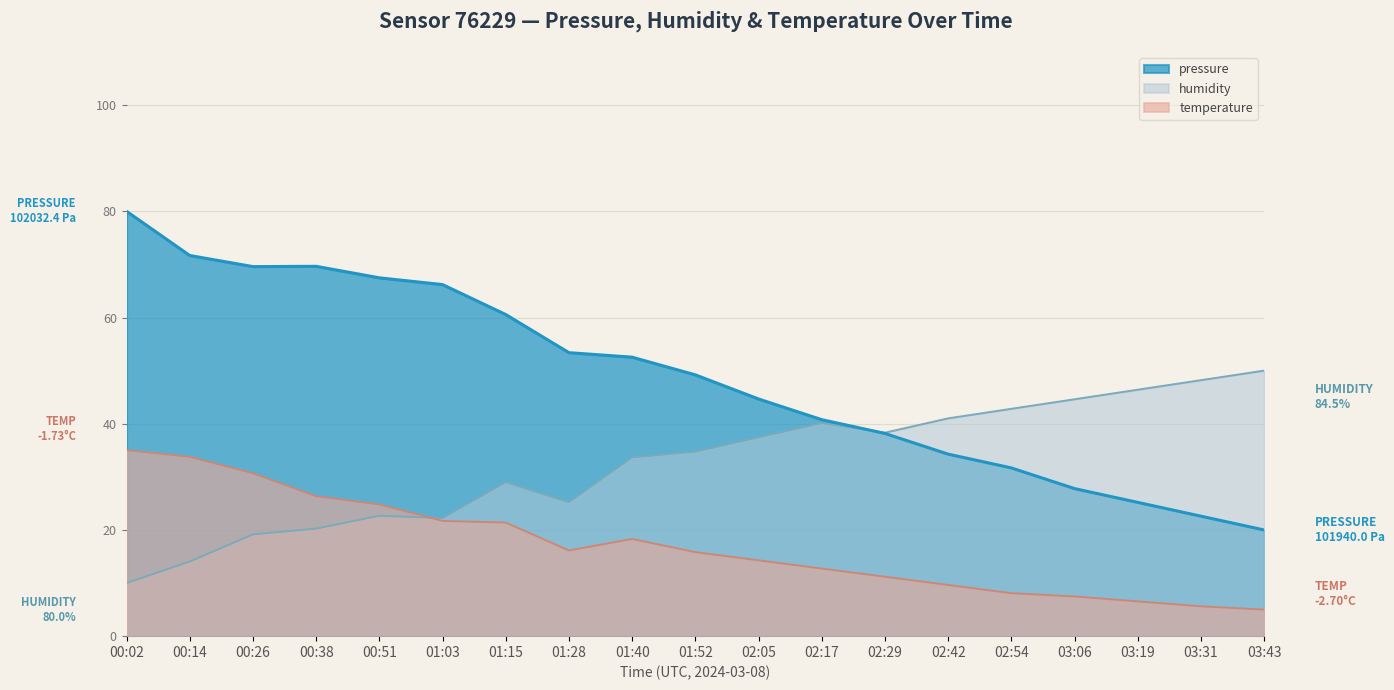

What is the label of the 8th point from the right?

02:17